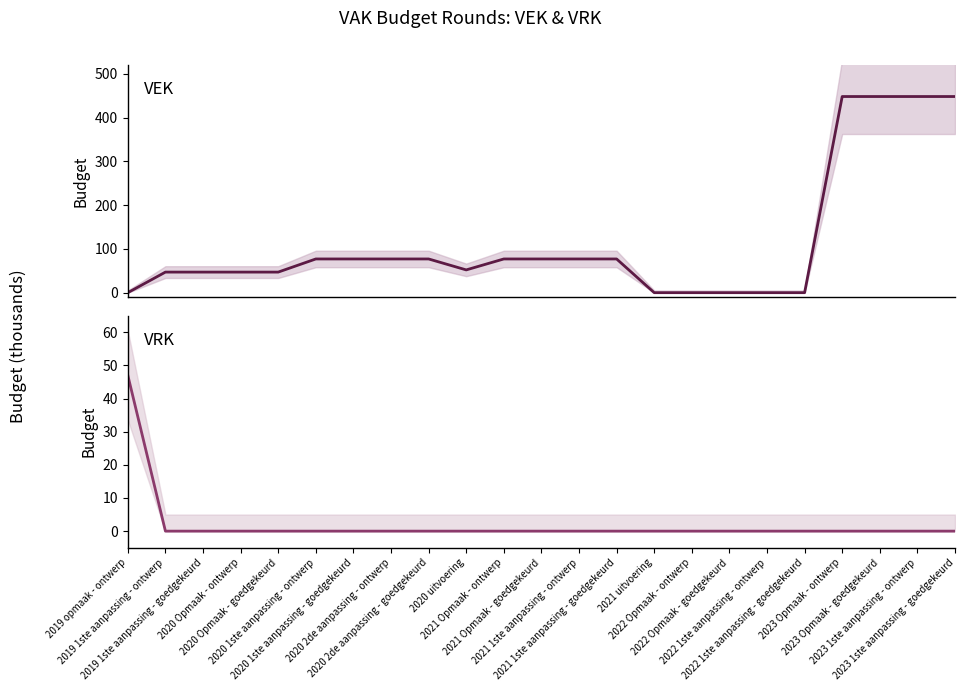

List the series in order of their peak value, lowest first.

VRK, VEK